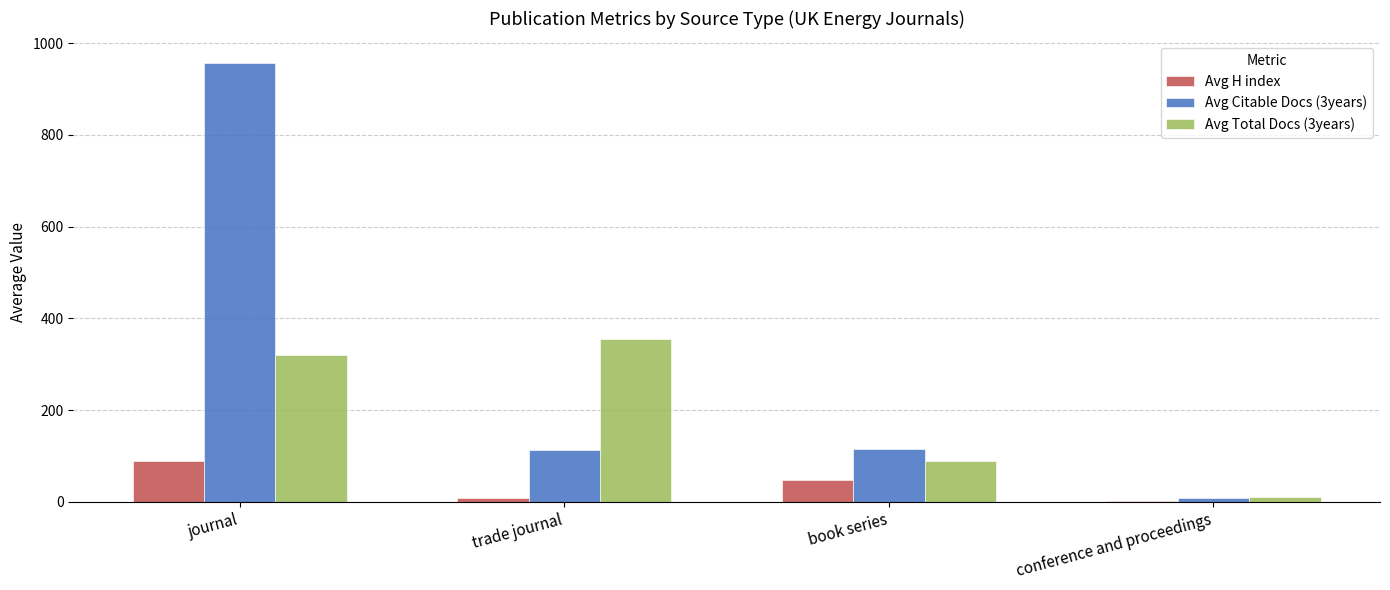

Which category has the highest value across all series?

journal